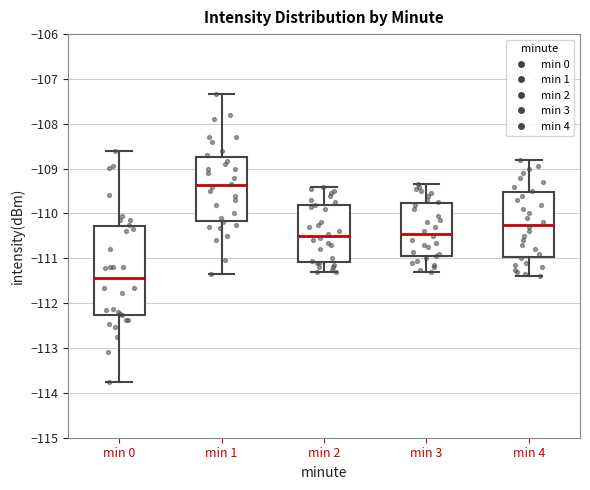

Reading left to right, transcribe this box plot: for each box, give where its median line is, the range the box spans, and where its two whiskers end, as read against the y-axis. The values are not printed on the chart, so give them approximately, as read against the axis.

min 0: median -111.4, box -112.3 to -110.3, whiskers -113.8 to -108.6
min 1: median -109.4, box -110.2 to -108.7, whiskers -111.4 to -107.3
min 2: median -110.5, box -111.1 to -109.8, whiskers -111.3 to -109.4
min 3: median -110.4, box -110.9 to -109.8, whiskers -111.3 to -109.3
min 4: median -110.2, box -111.0 to -109.5, whiskers -111.4 to -108.8